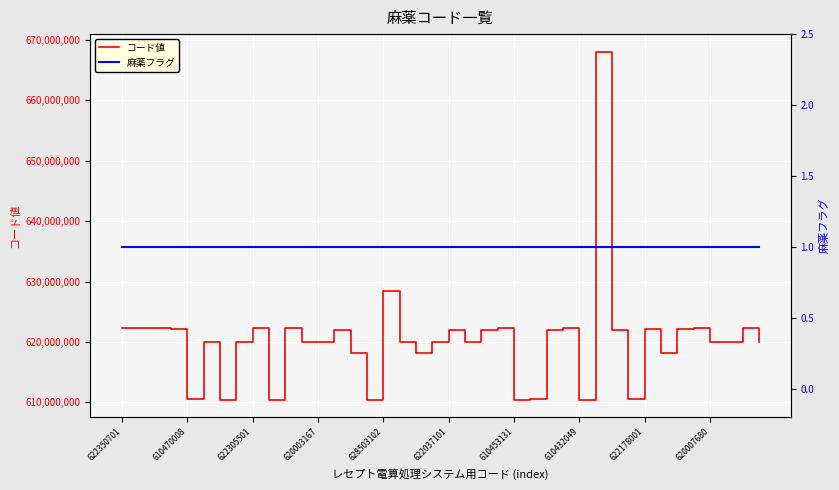

Count the number of data series in this chart.

2